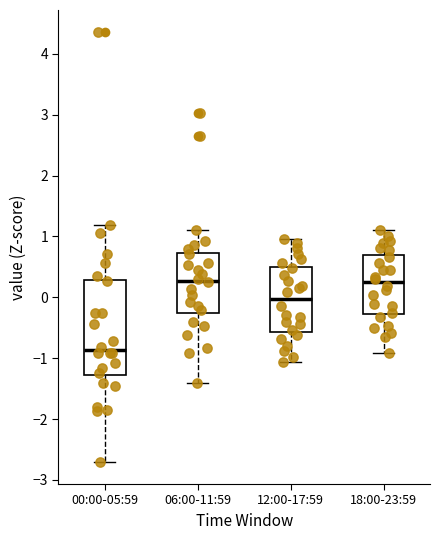

Where is the upper edge of the box for 06:00-11:59 on the y-axis? The values are not printed on the chart, so give them approximately, as read against the axis.

0.7